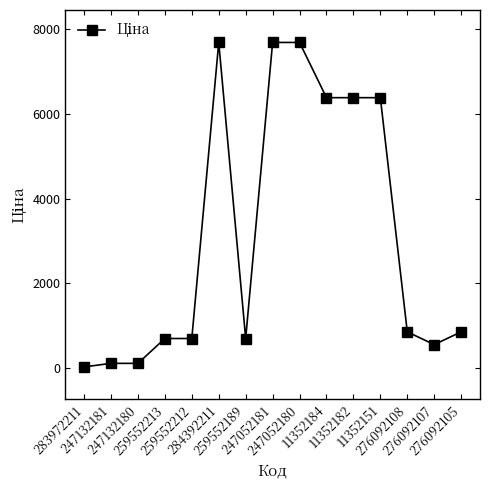

Where does the data first go above 857?

284392211